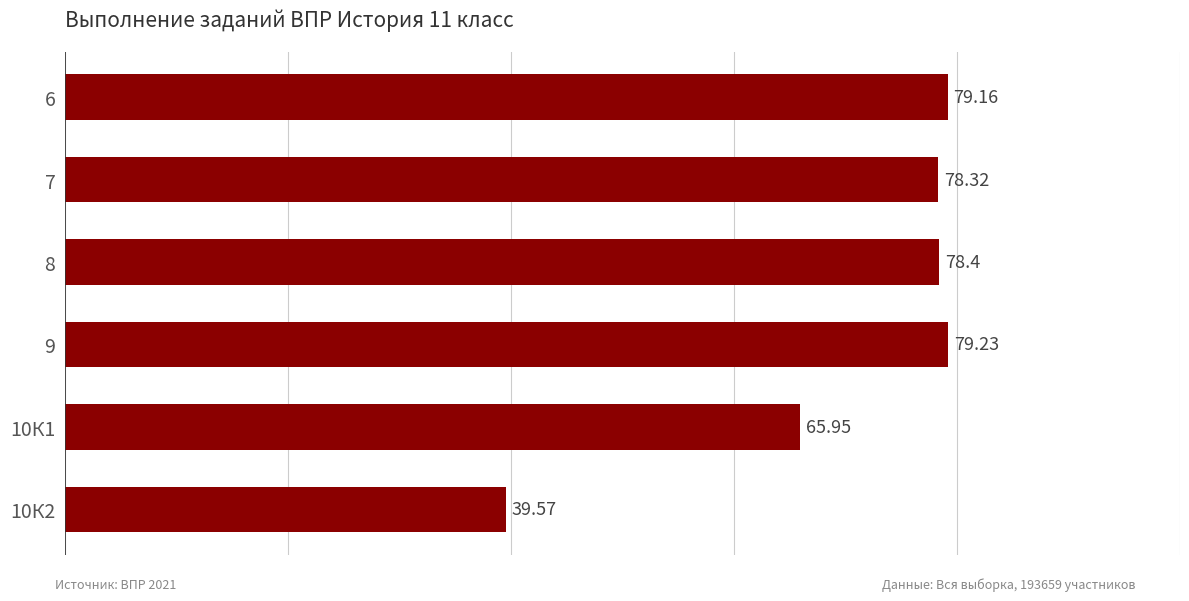

Which has a higher value, 6 or 10К1?

6